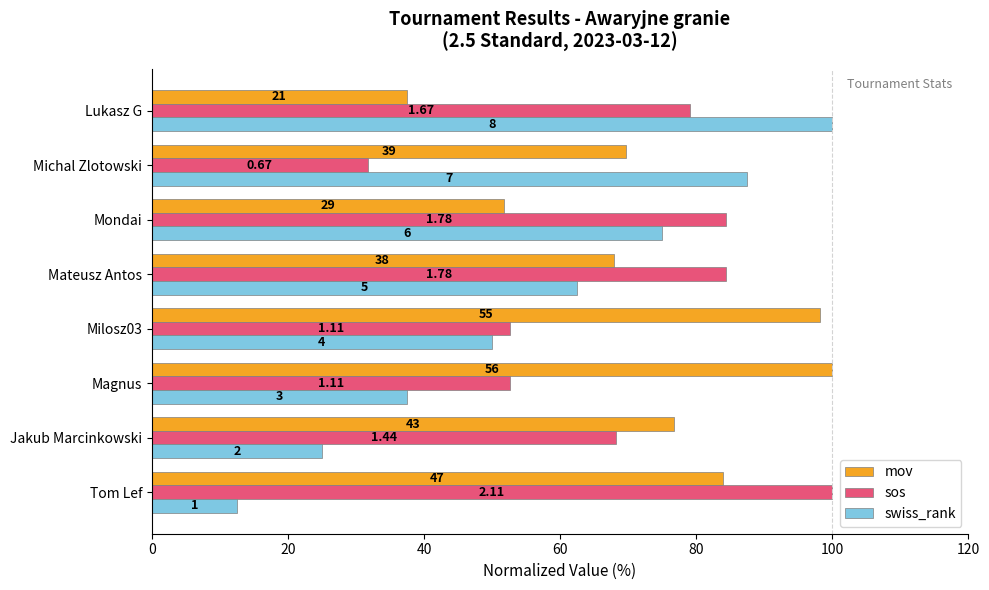

What are all the series names shown in the legend?

mov, sos, swiss_rank